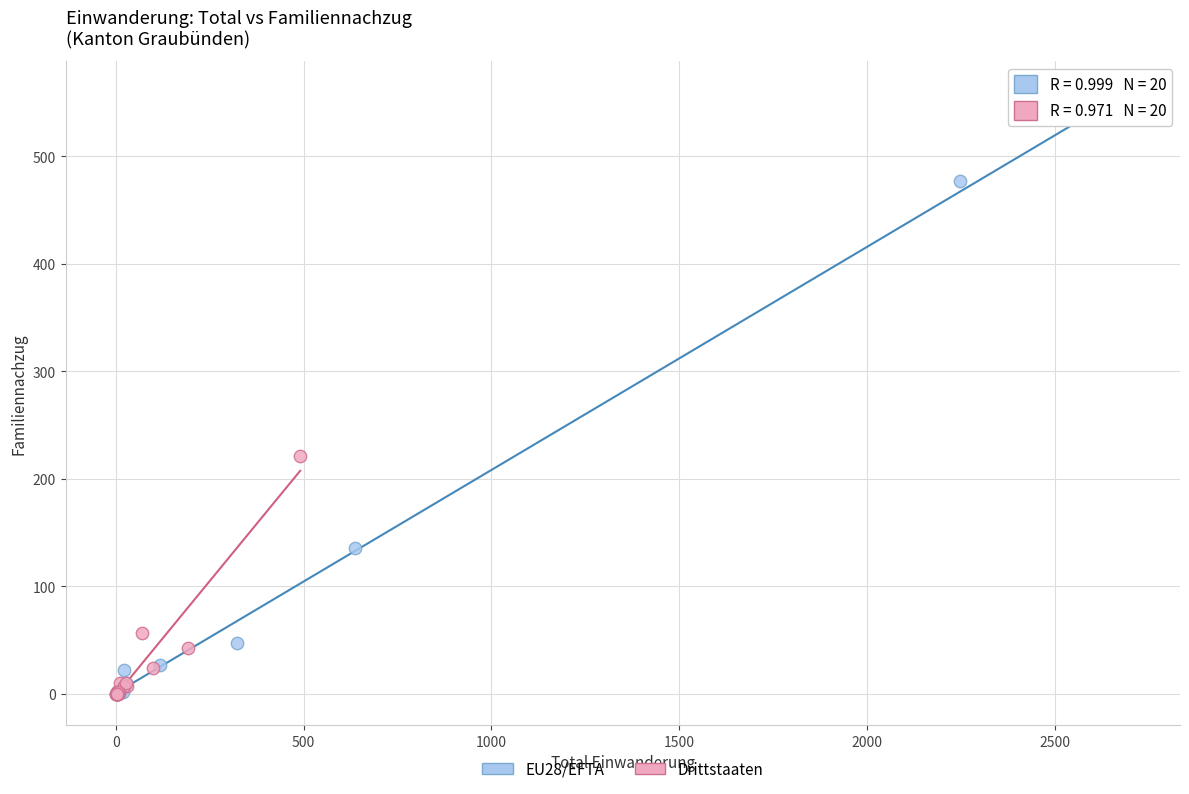

Which series contains the highest Y value?

EU28/EFTA